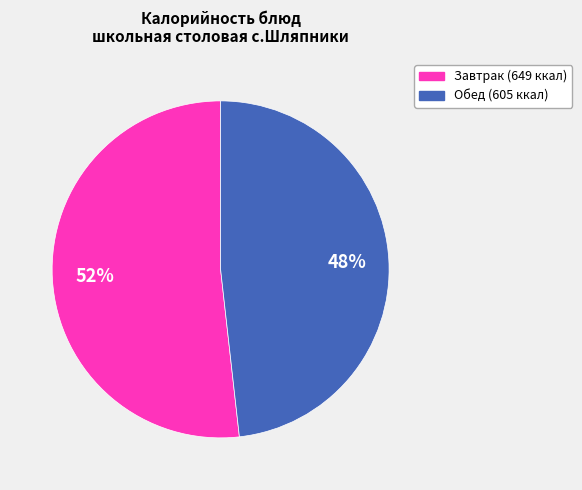

Is there a majority slice in this chart?

Yes